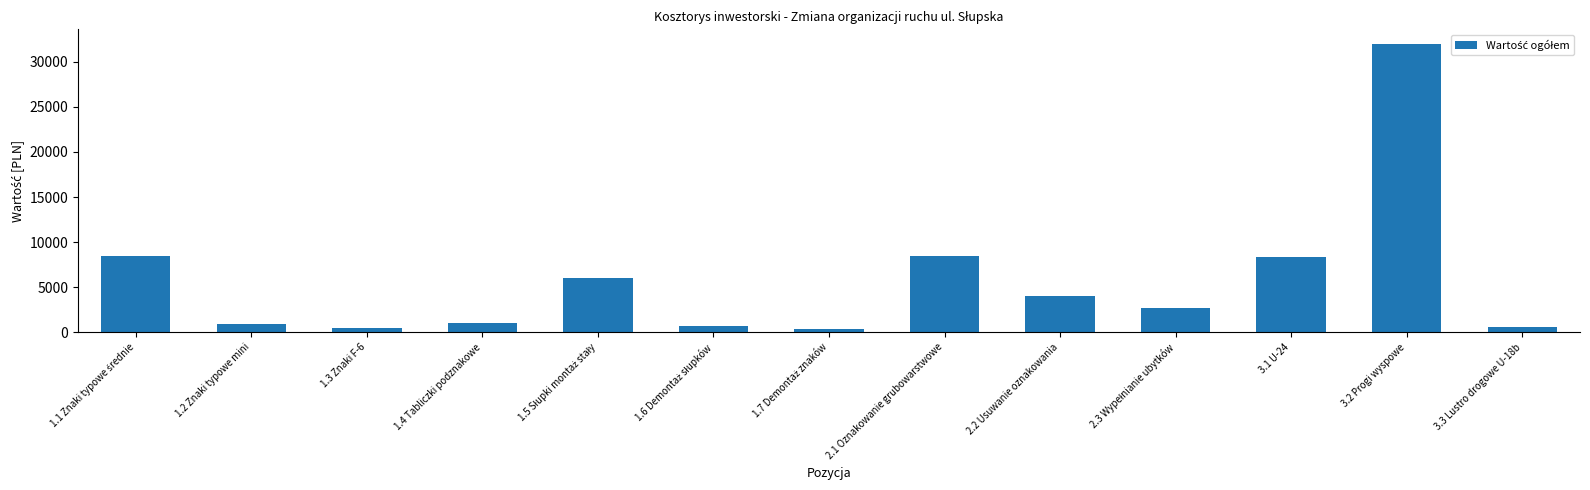

What is the greatest value displayed?

32000.0